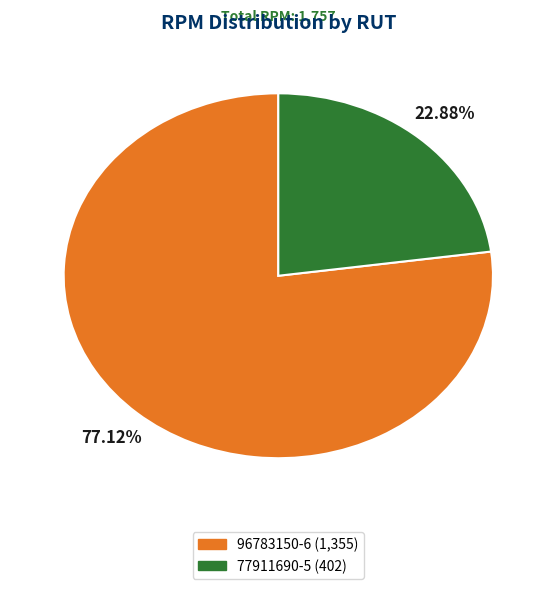

To the nearest percent, what portion does 96783150-6 represent?

77%